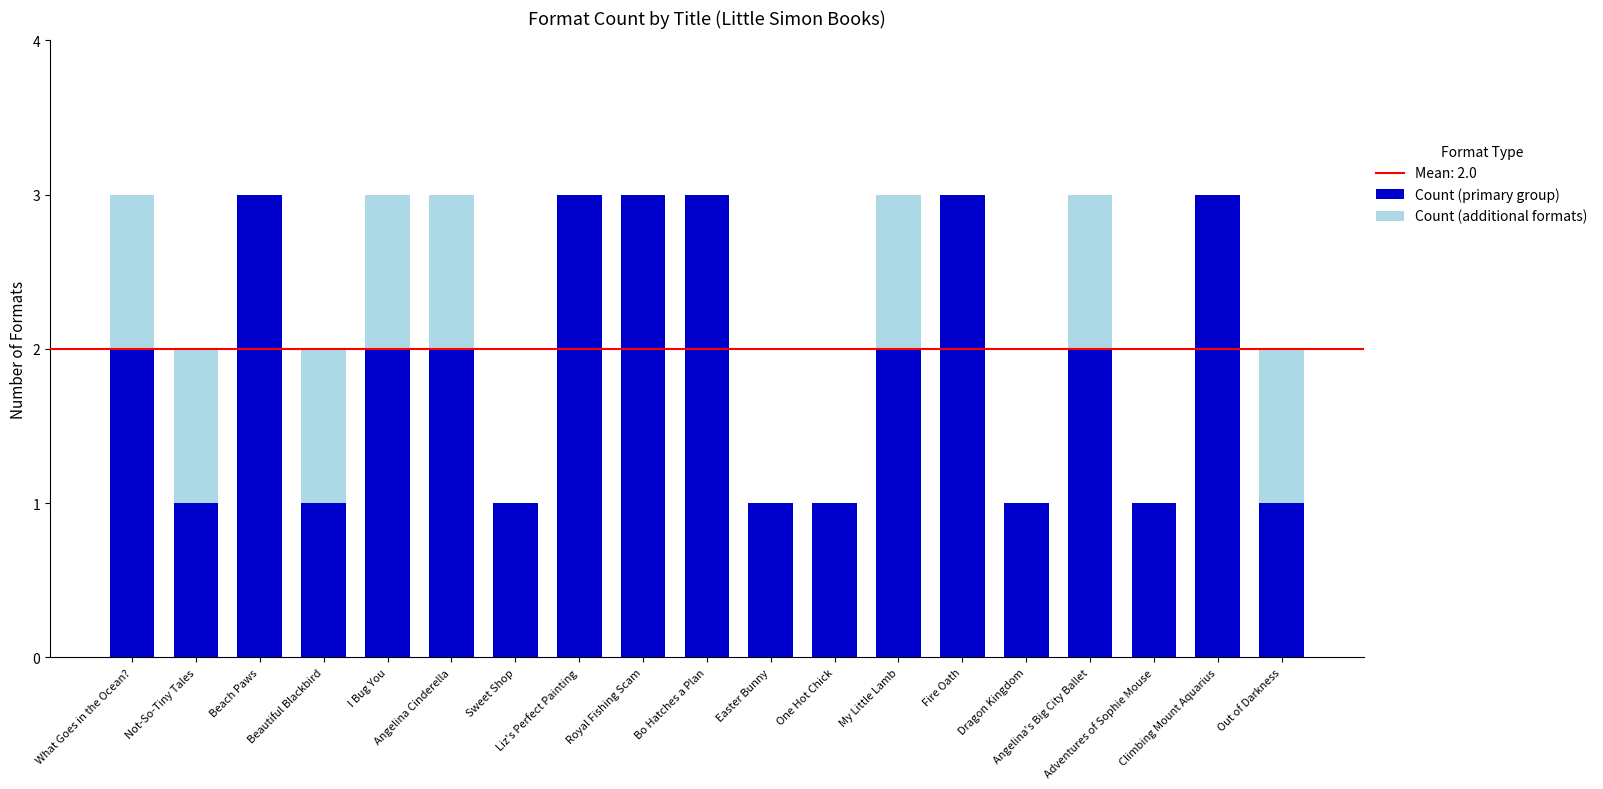

Is it true that Count (primary group) equals 2 at Angelina's Big City Ballet?

True